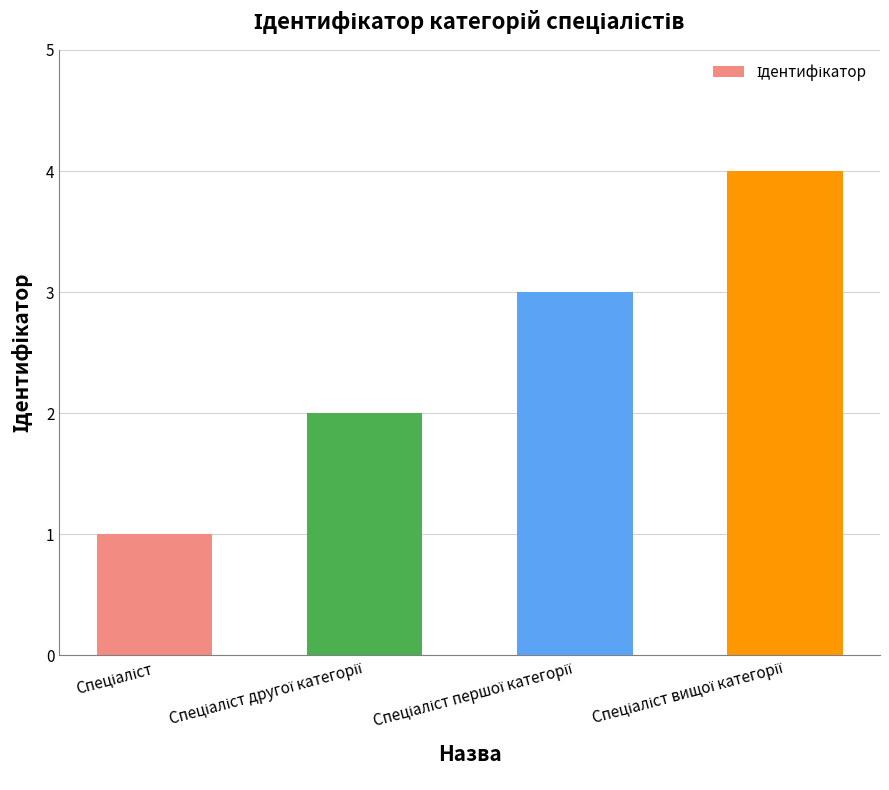

What is the maximum value shown in the chart?

4